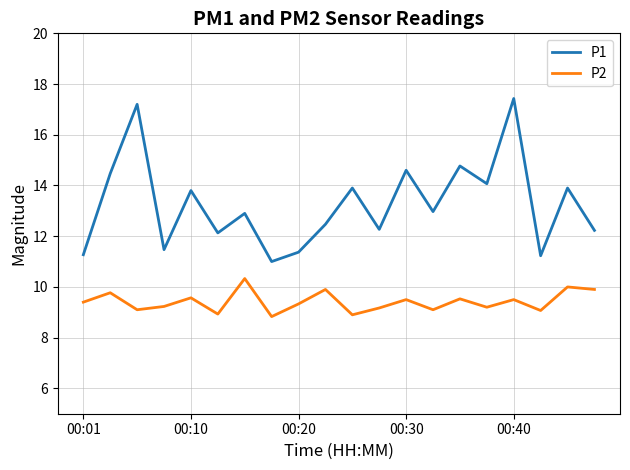

Which series has the largest total across all categories?

P1